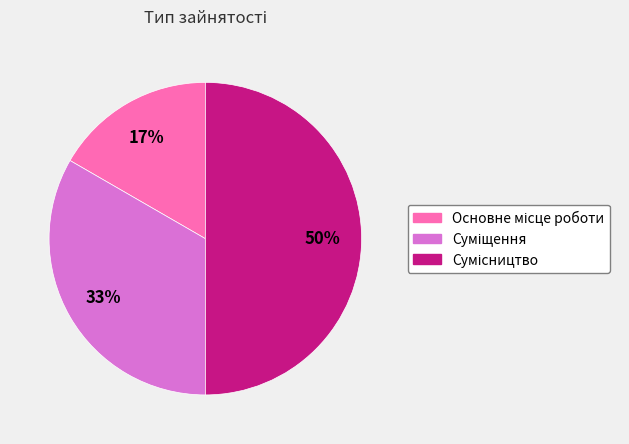

To the nearest percent, what is the difference between the largest and smallest slice percentages?

33%